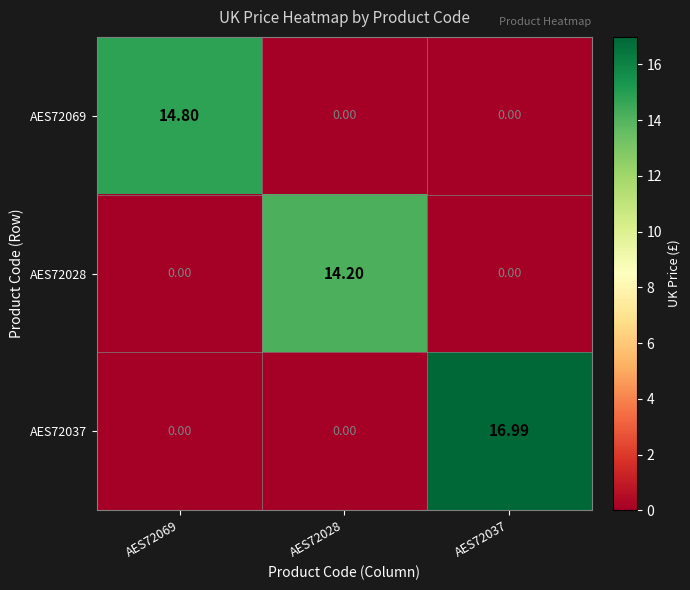

Is the value of AES72069 at AES72069 greater than the value of AES72037 at AES72037?

No